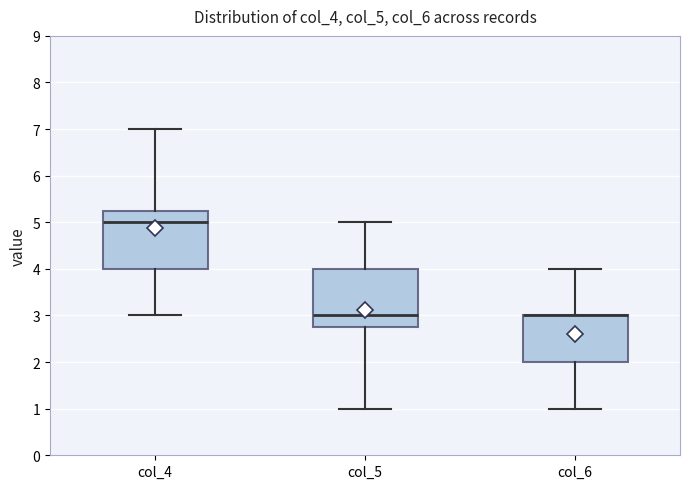

Where is the upper edge of the box for col_5 on the y-axis? The values are not printed on the chart, so give them approximately, as read against the axis.

4.0